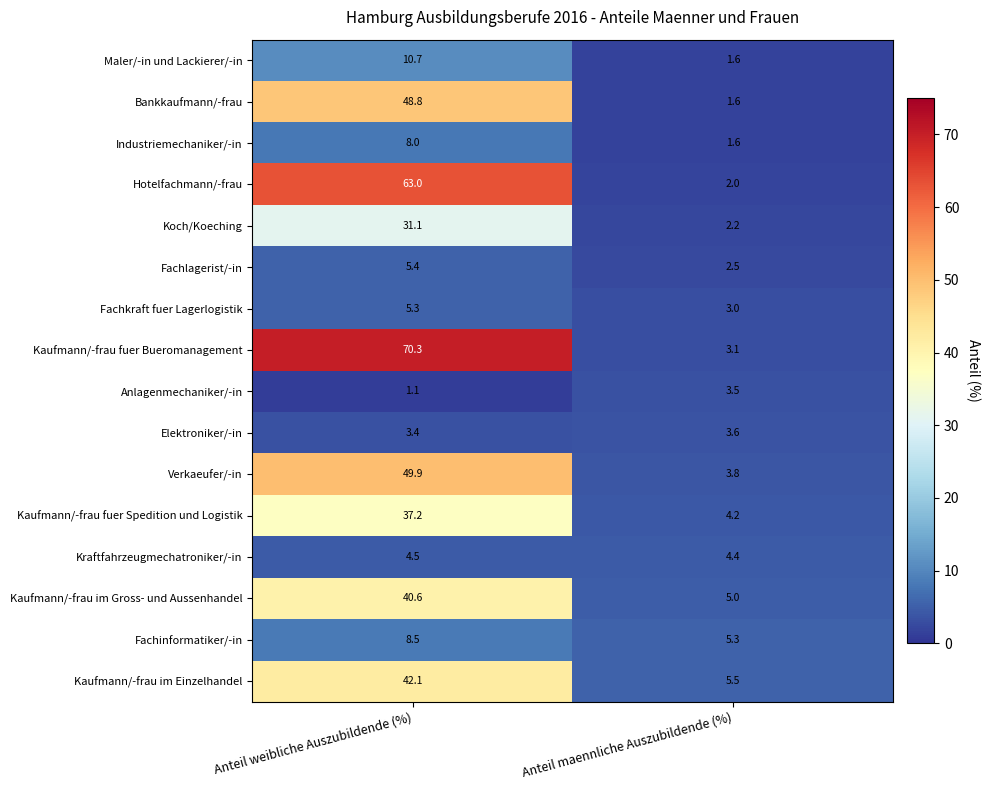

The value of Hotelfachmann/-frau at Anteil weibliche Auszubildende (%) is 102.4. True or false?

False